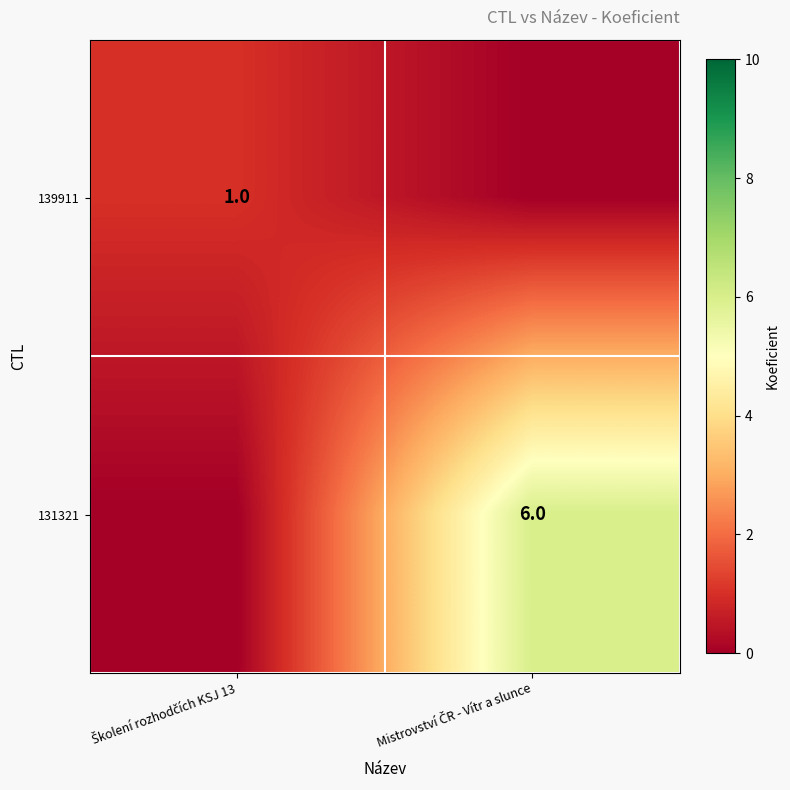

What is the difference between the highest and lowest values at Mistrovství ČR - Vítr a slunce?

6